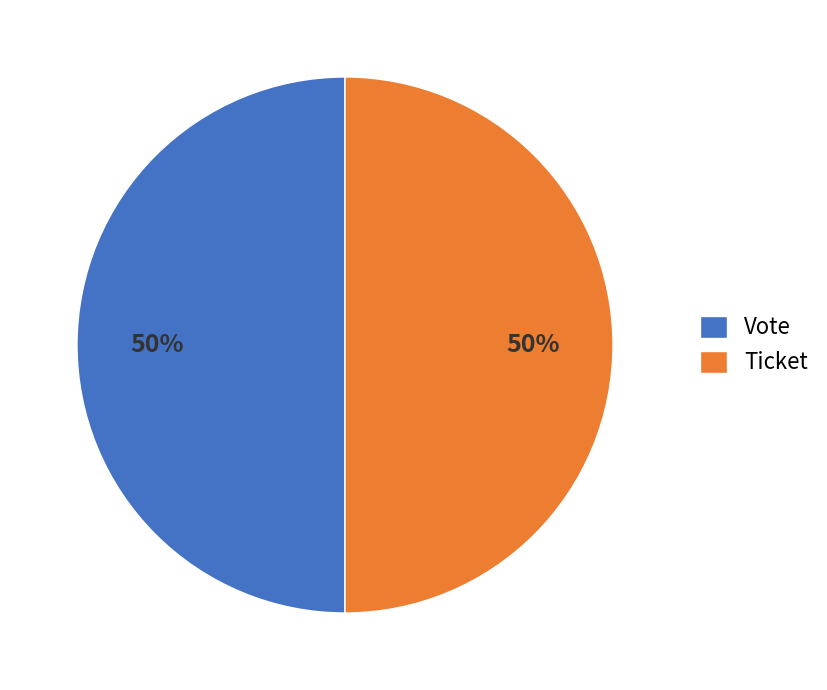

Combined, do Ticket and Vote account for over 50%?

Yes